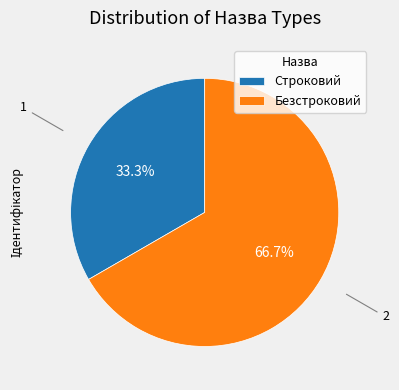

What portion of the pie excludes Безстроковий?

33.3%